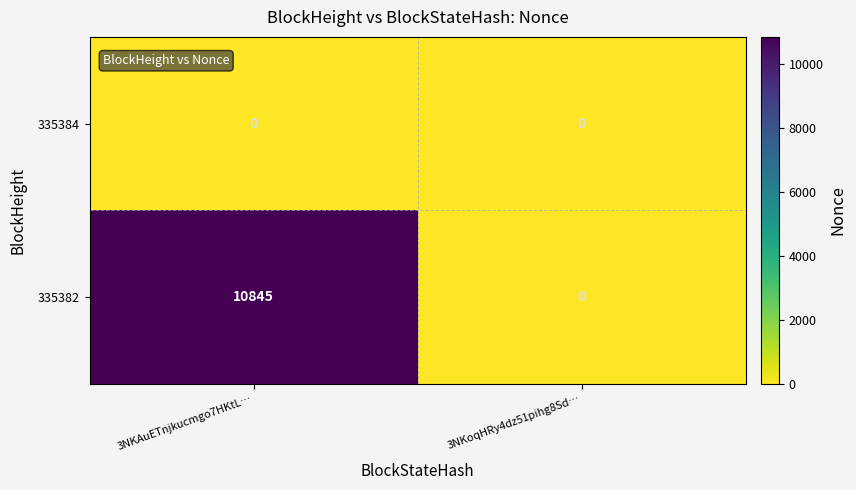

True or false: 335382 has a value of -5323 at 3NKoqHRy4dz51pihg8Sd….

False